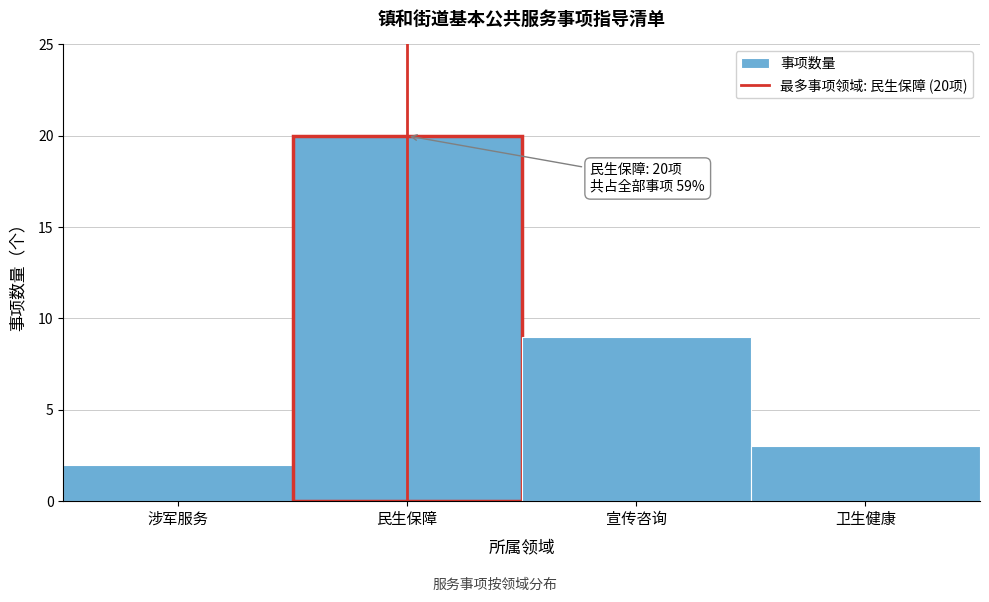

Reading left to right, transcribe all the data shown in this chart.

2	20	9	3